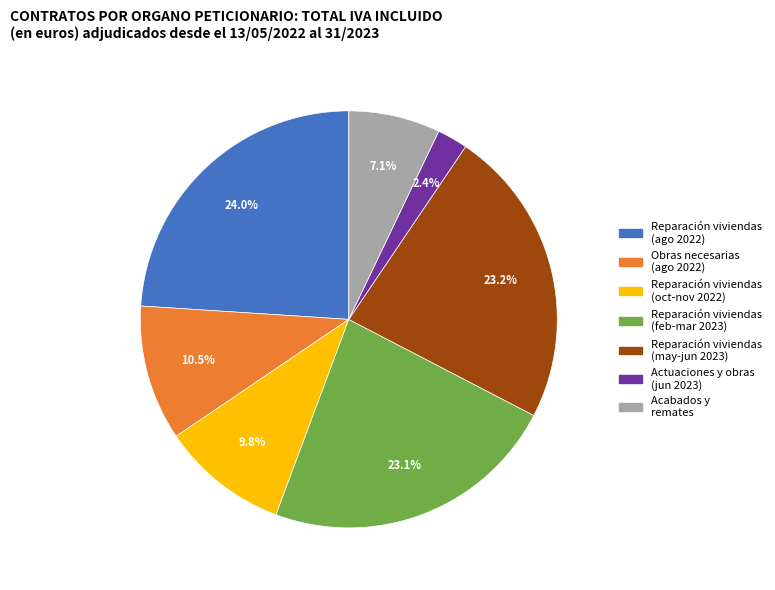

Does any single category account for the majority?

No